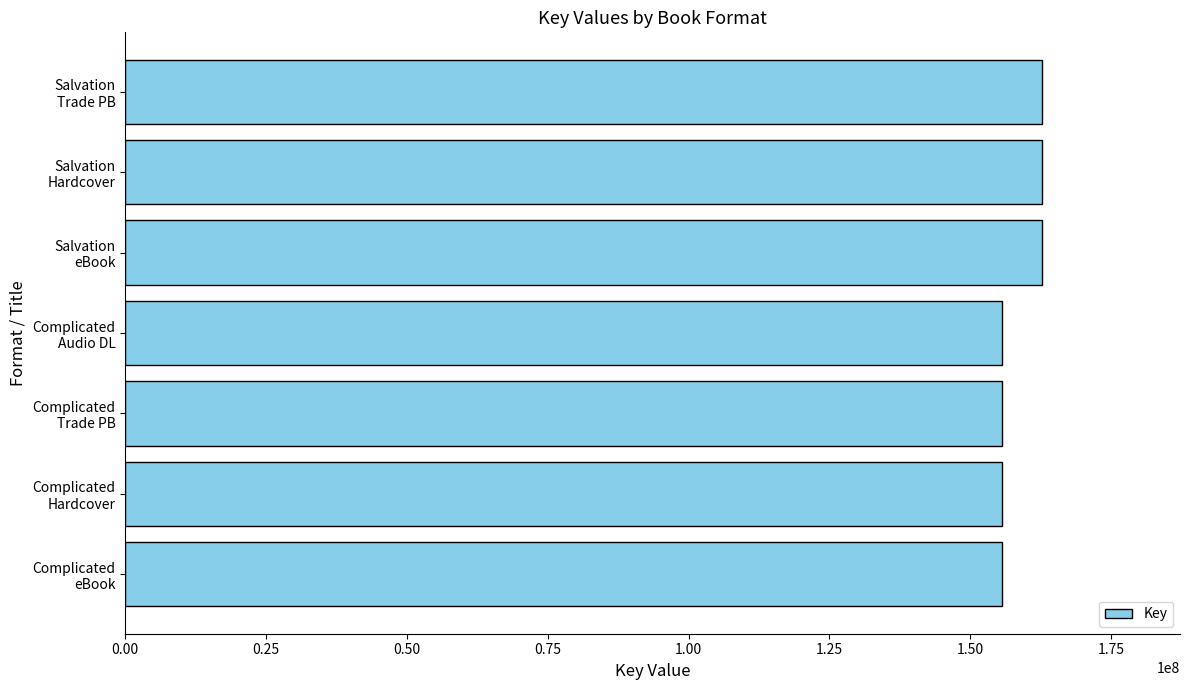

What is the smallest value displayed?

155693090